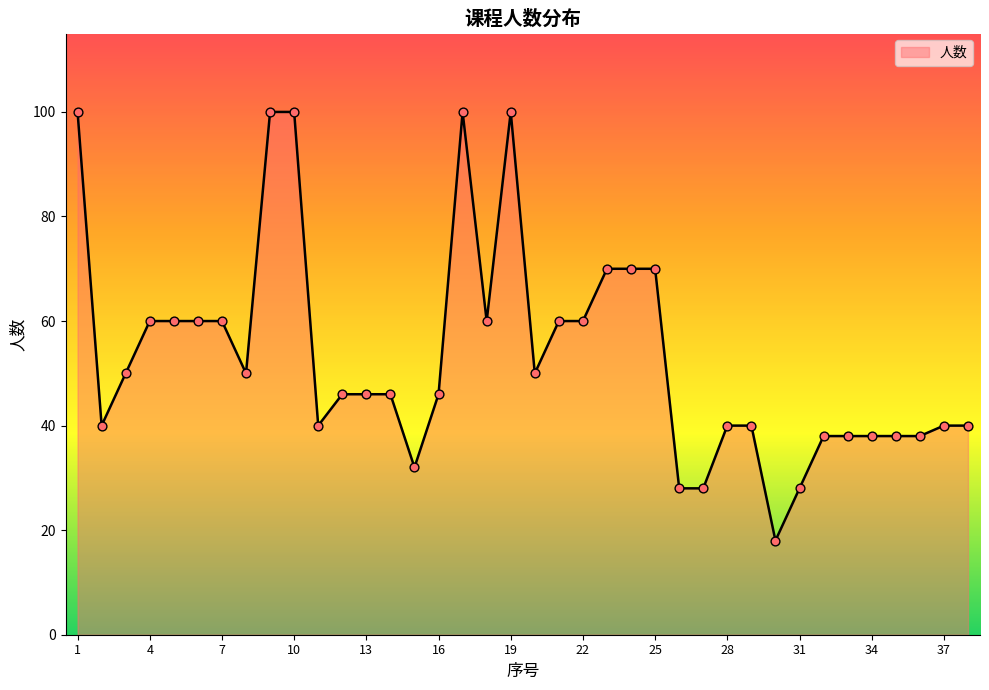

What is the minimum value shown in the chart?

18